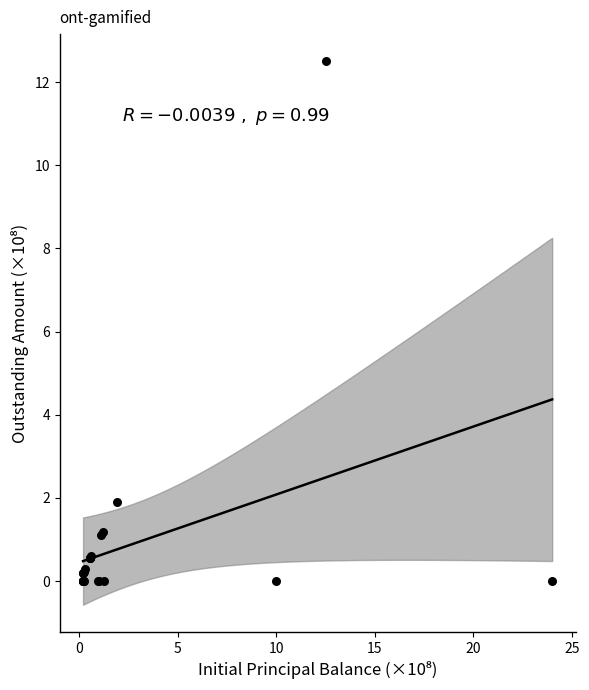

What Y value in the scatter plot is closest to 6?

1.9